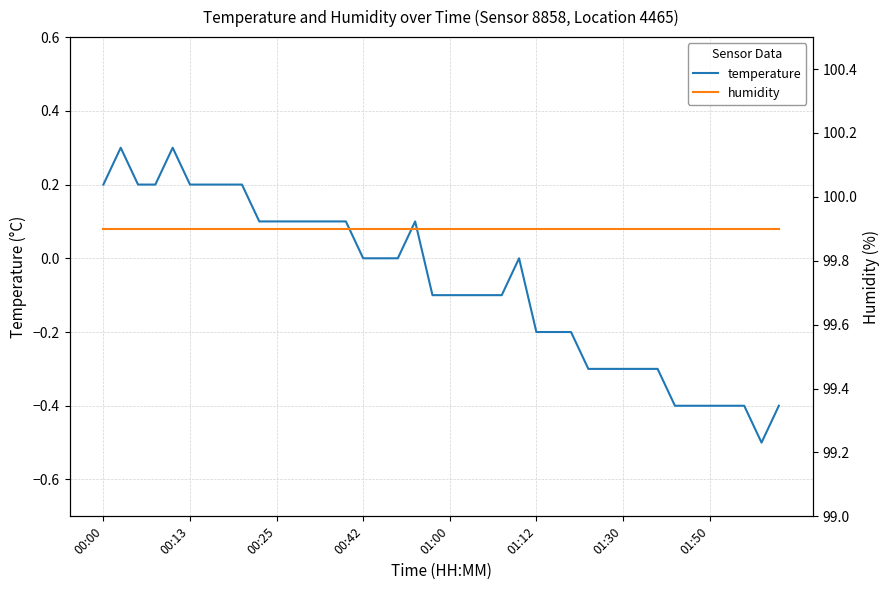

The value of temperature at 01:30 is -0.3. True or false?

True